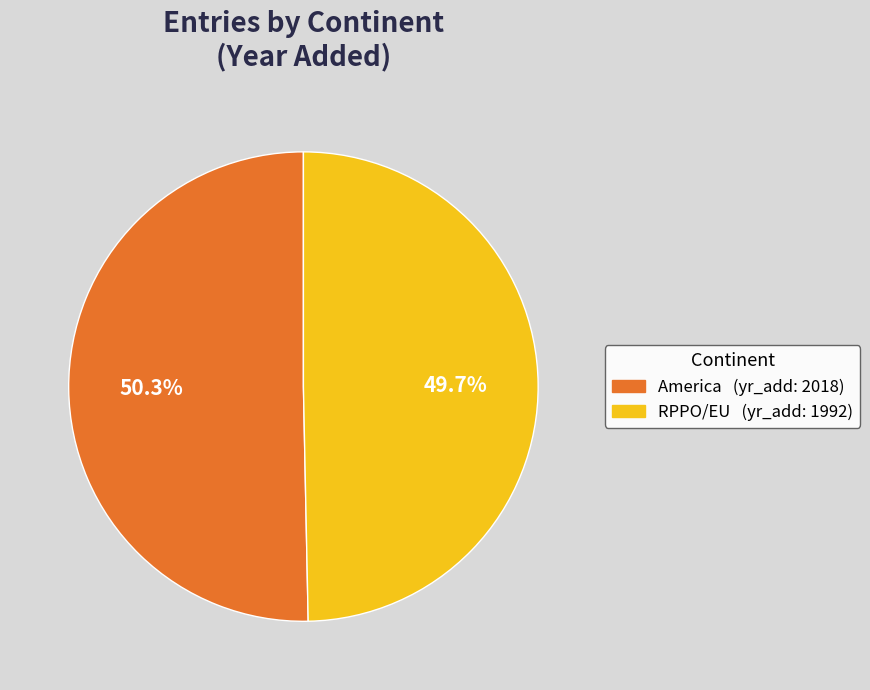

Which category has the smallest portion of the pie?

RPPO/EU